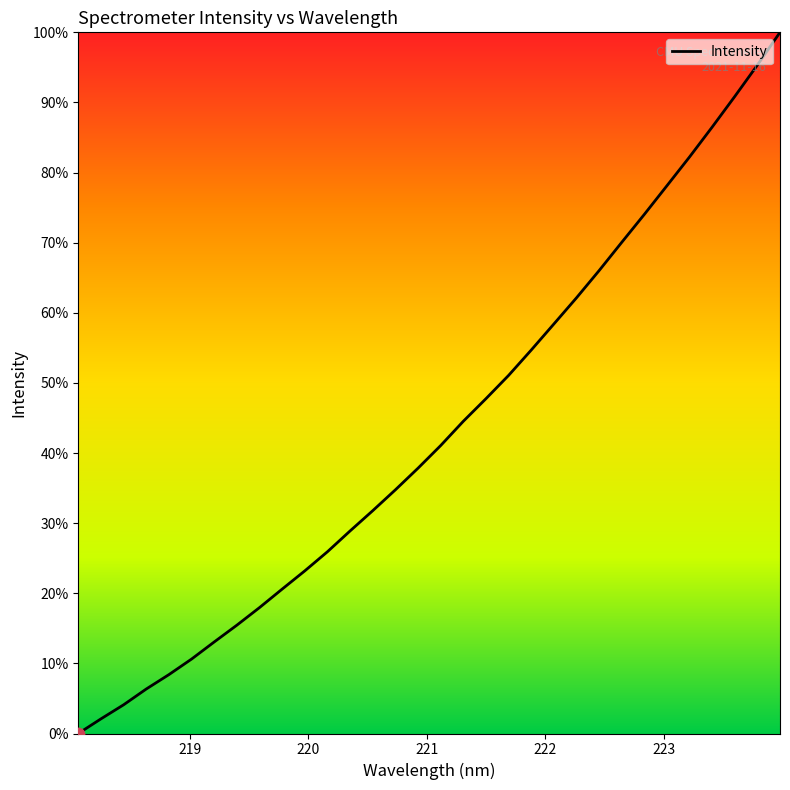

What is the greatest value displayed?

100.0